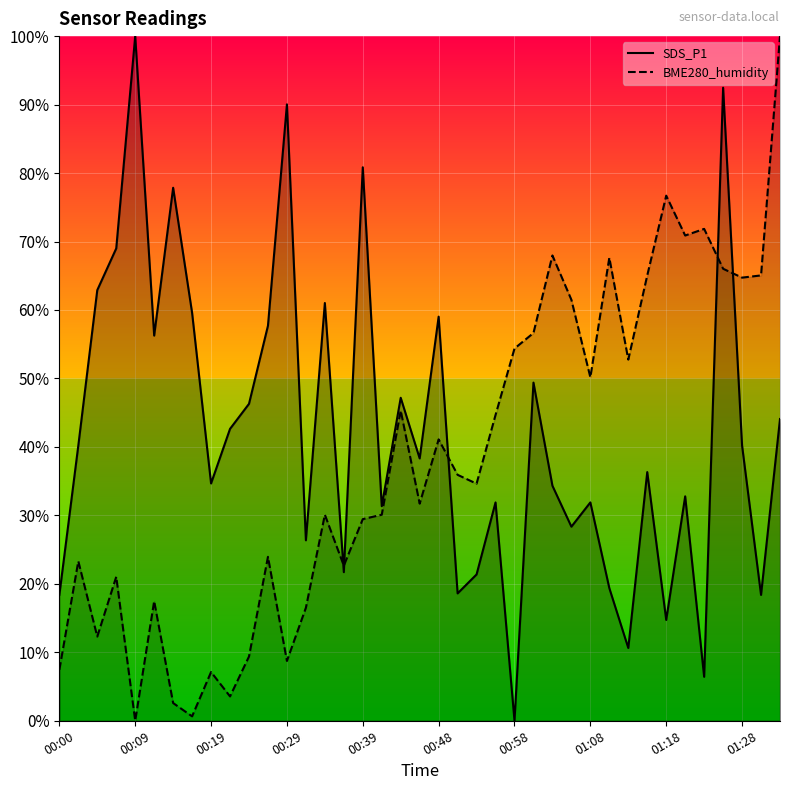

Read the BME280_humidity value at 26.

68.0